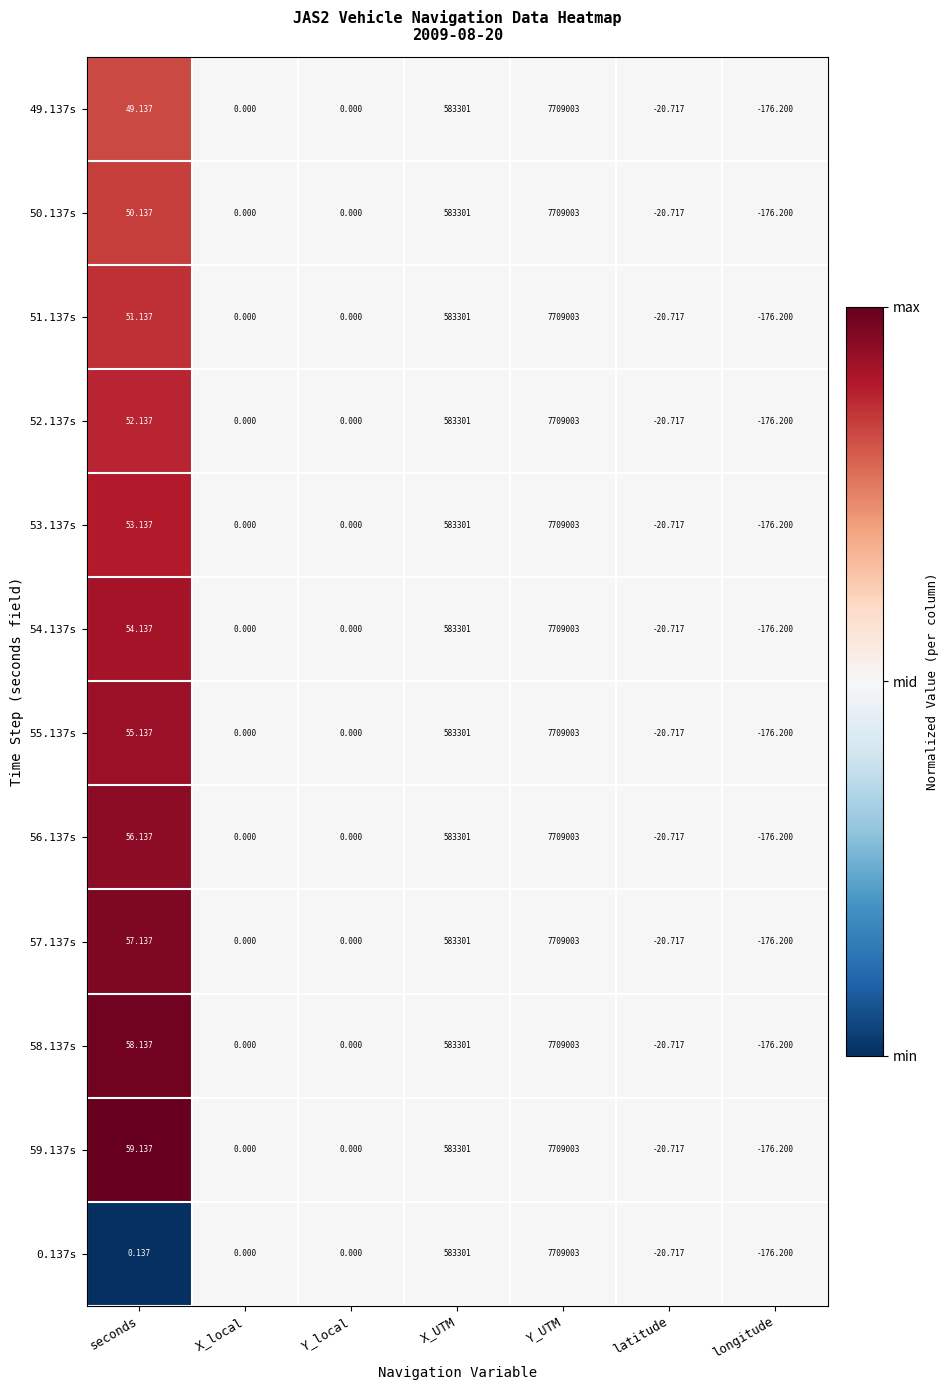

Which category has the lowest value across all series?

longitude